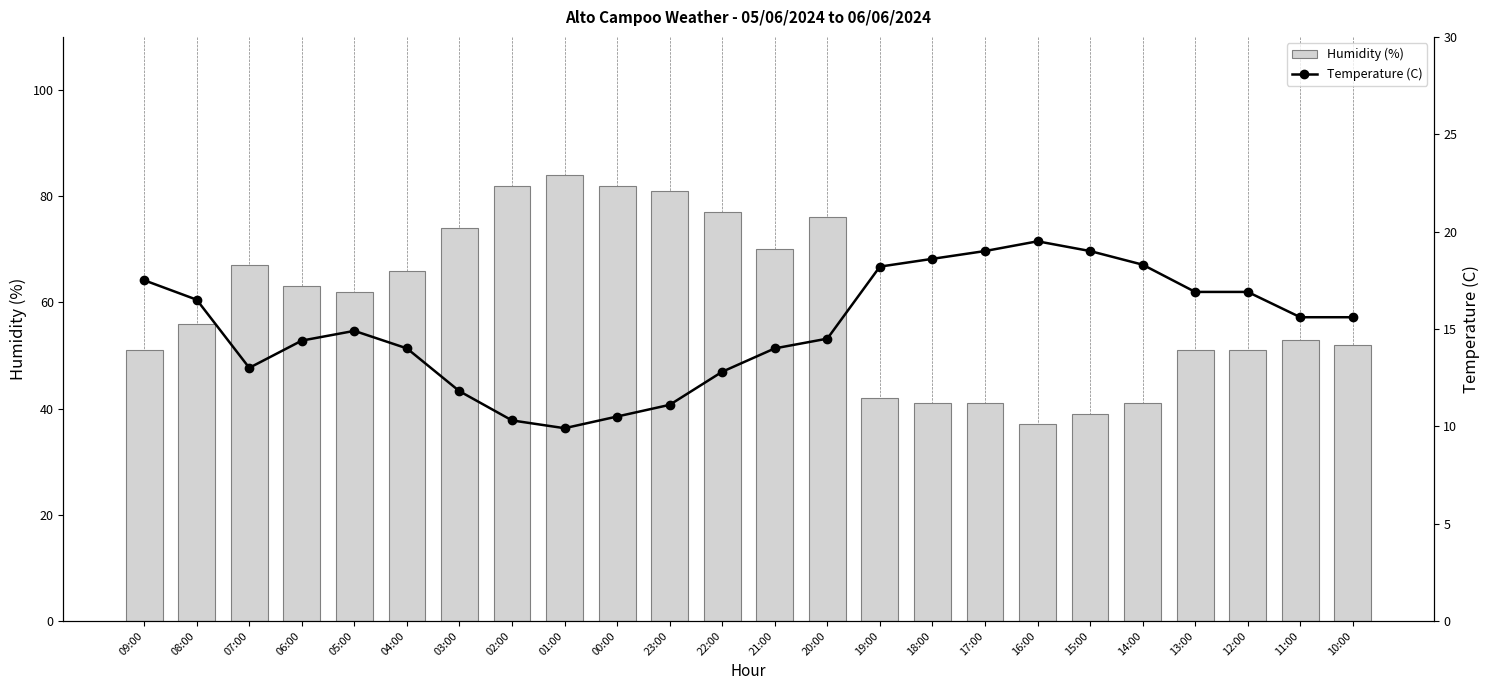

The value of Humidity (%) at 14:00 is 63.9. True or false?

False